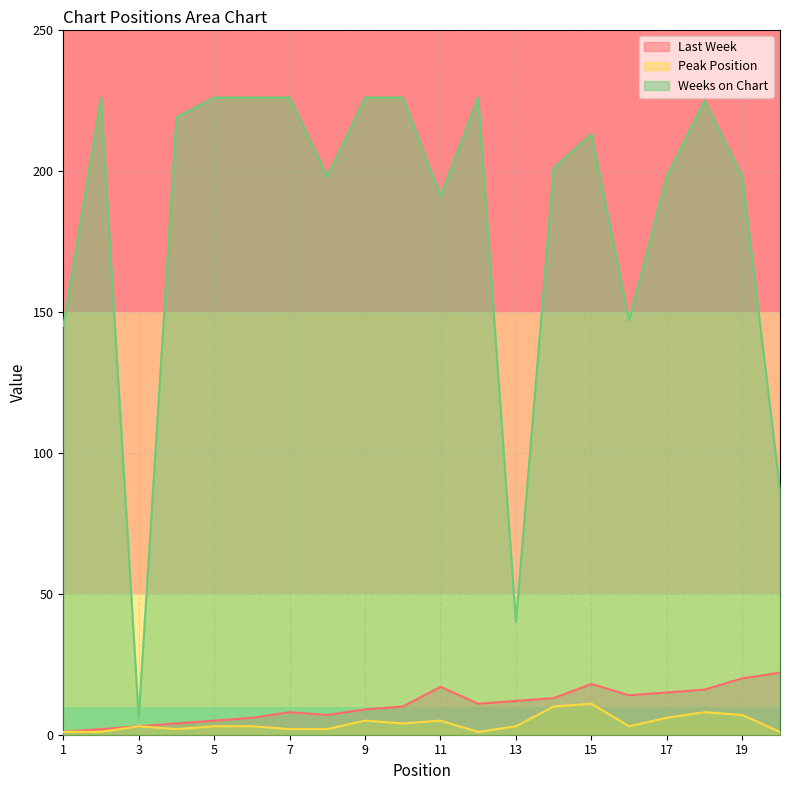

Does the chart display data point markers on the line(s)?

No